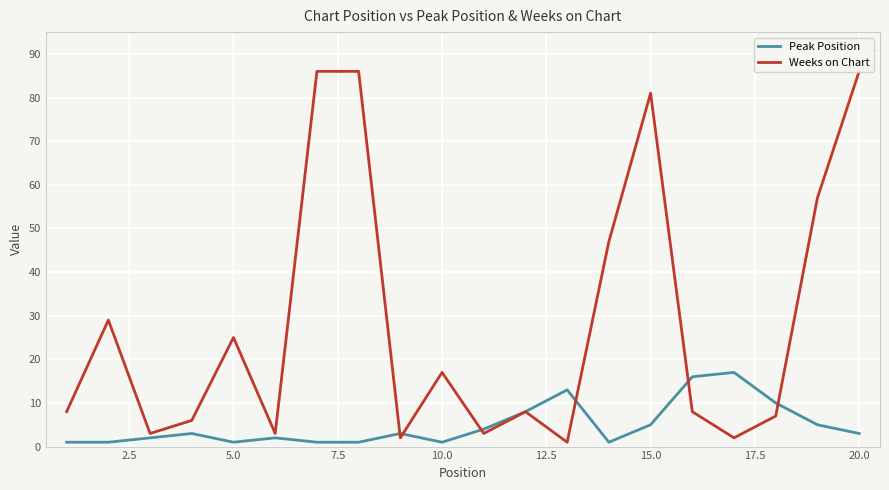

Which series has the widest spread of values?

Weeks on Chart